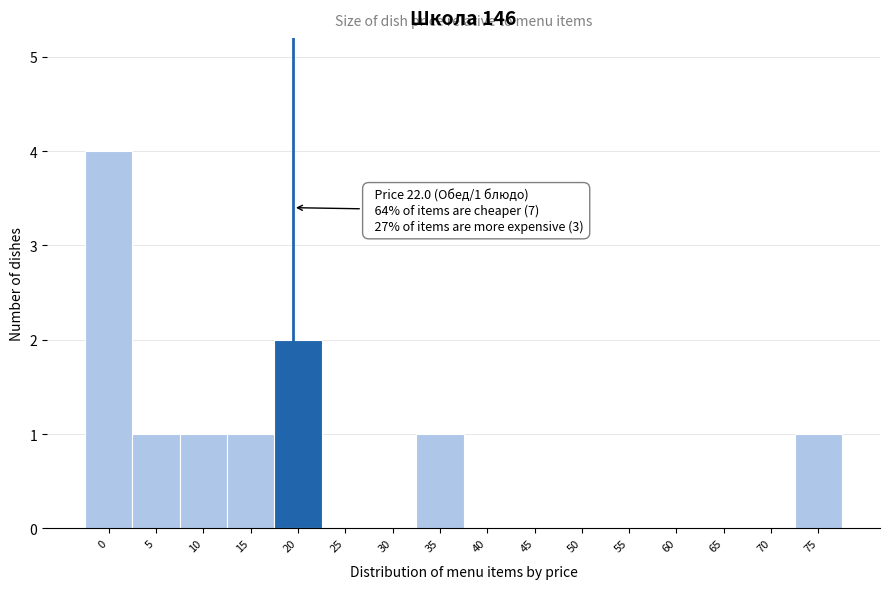

Reading right to left, what are all the values shown in this chart?

75=1	70=0	65=0	60=0	55=0	50=0	45=0	40=0	35=1	30=0	25=0	20=2	15=1	10=1	5=1	0=4